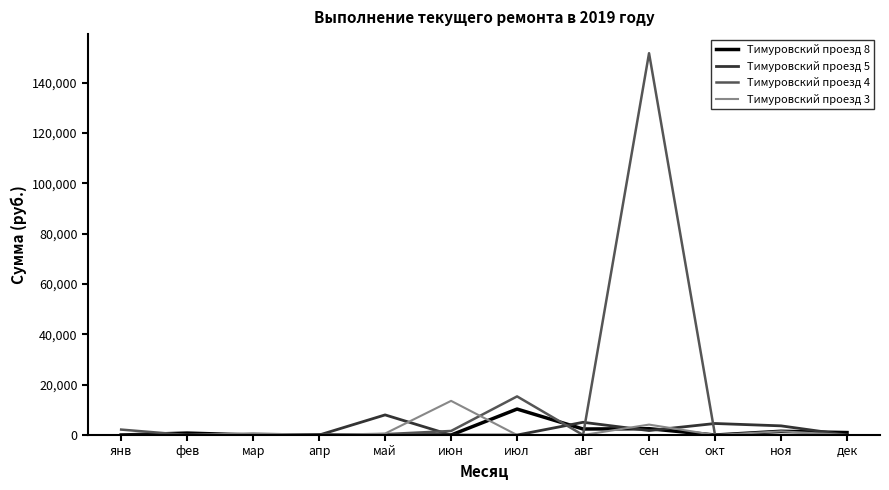

Between май and июл, which series saw the biggest shift?

Тимуровский проезд 4